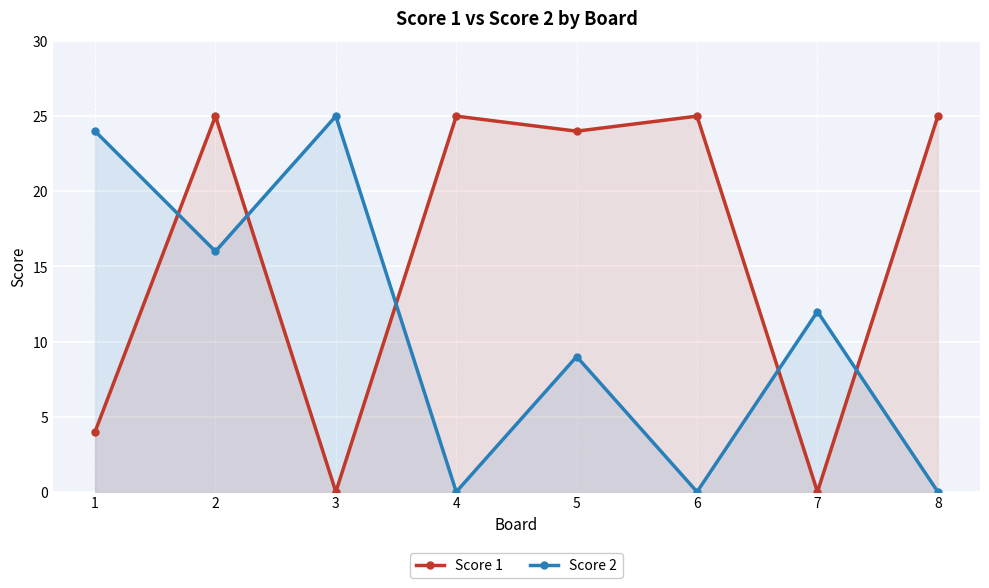

How many lines are shown in the chart?

2